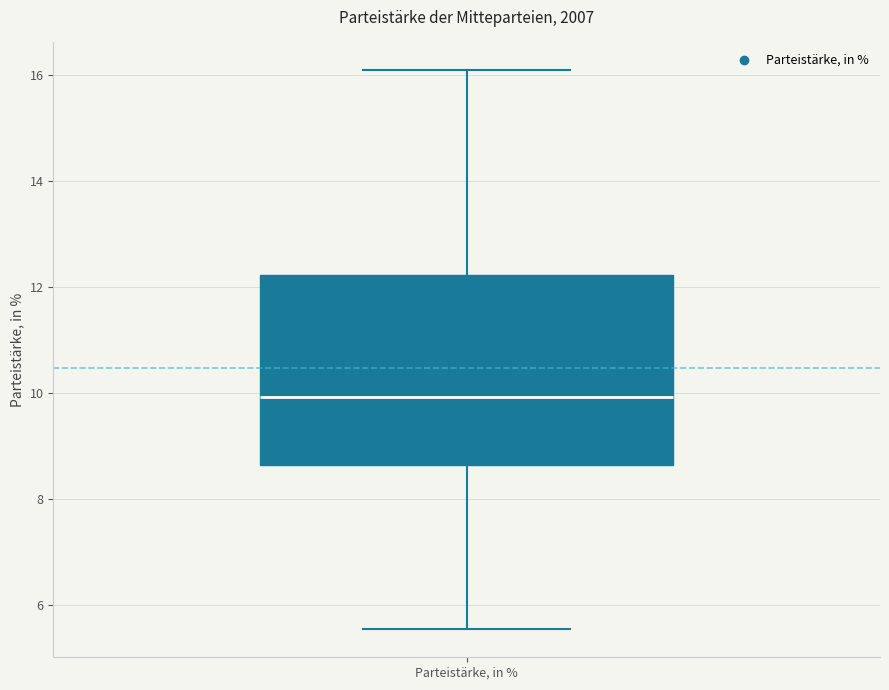

Where is the lower edge of the box for Parteistärke, in % on the y-axis? The values are not printed on the chart, so give them approximately, as read against the axis.

8.6